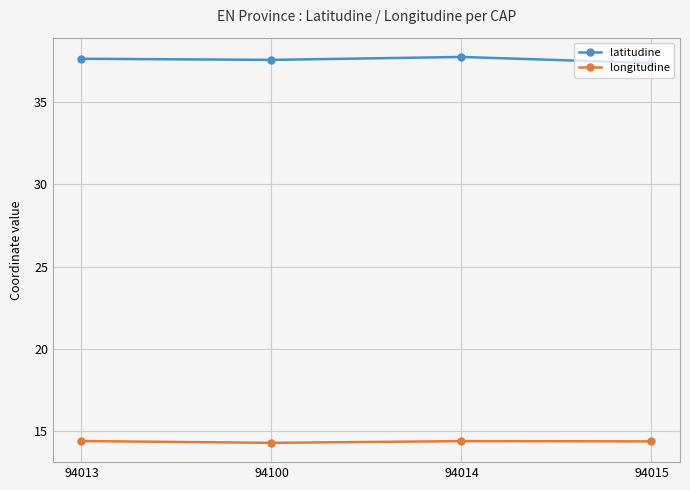

True or false: longitudine and latitudine intersect in this chart.

False